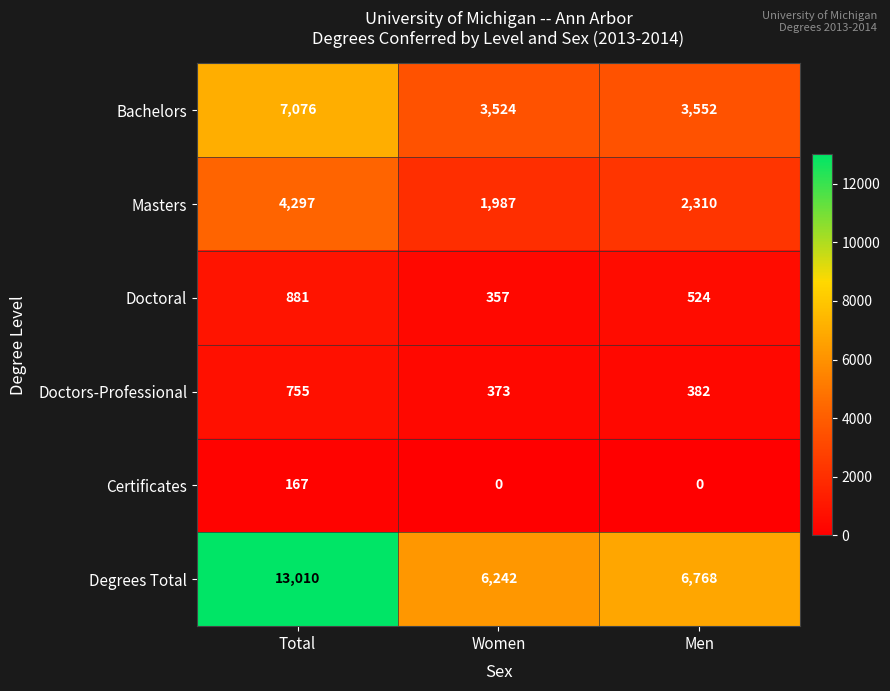

Where is Bachelors nearest to the value 5300?

Men